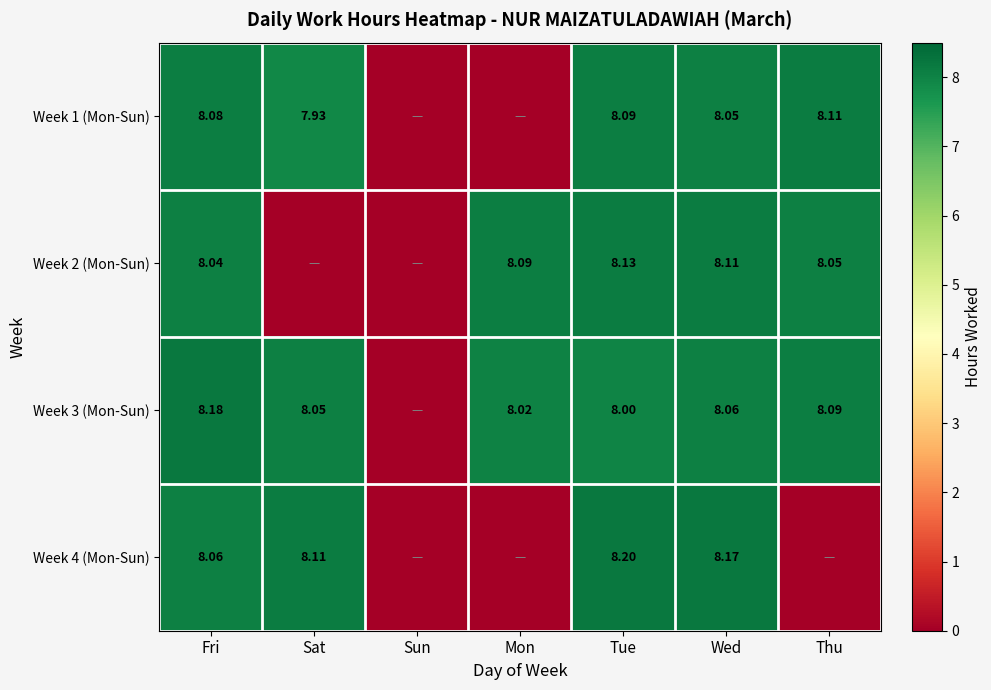

How many data points in Week 2 (Mon-Sun) are above 8?

5